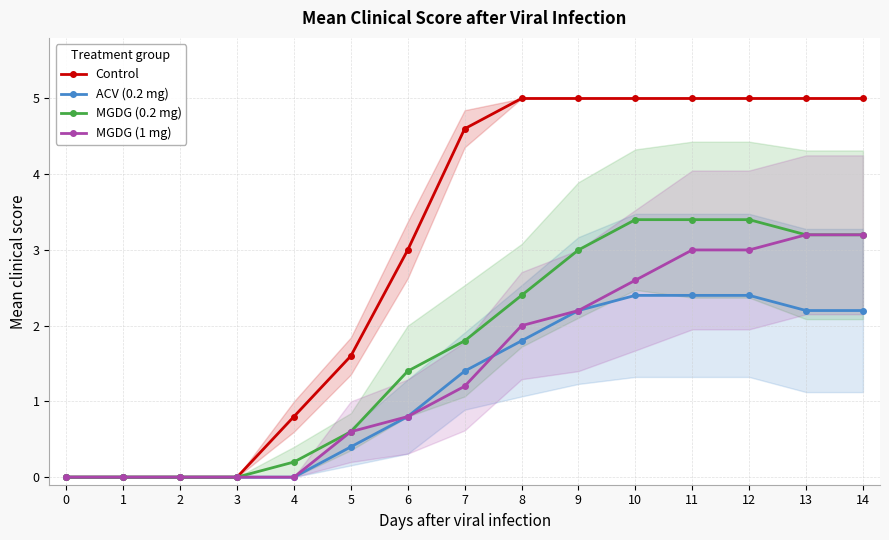

List the series in order of their peak value, lowest first.

ACV (0.2 mg), MGDG (1 mg), MGDG (0.2 mg), Control